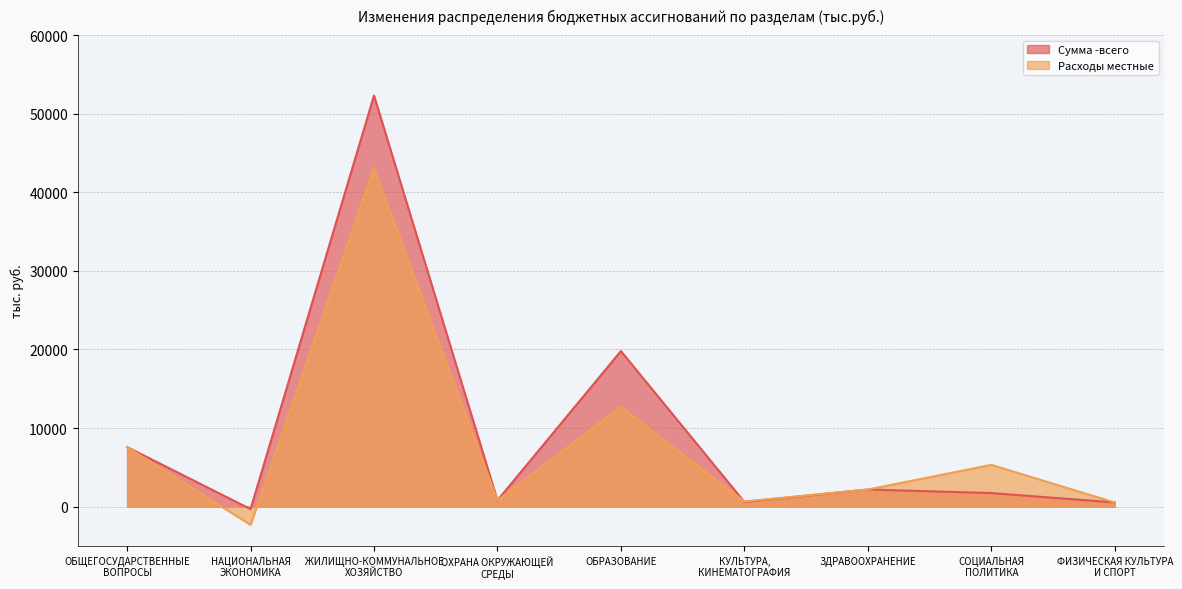

True or false: Сумма -всего has more than 1 interior local peaks.

True